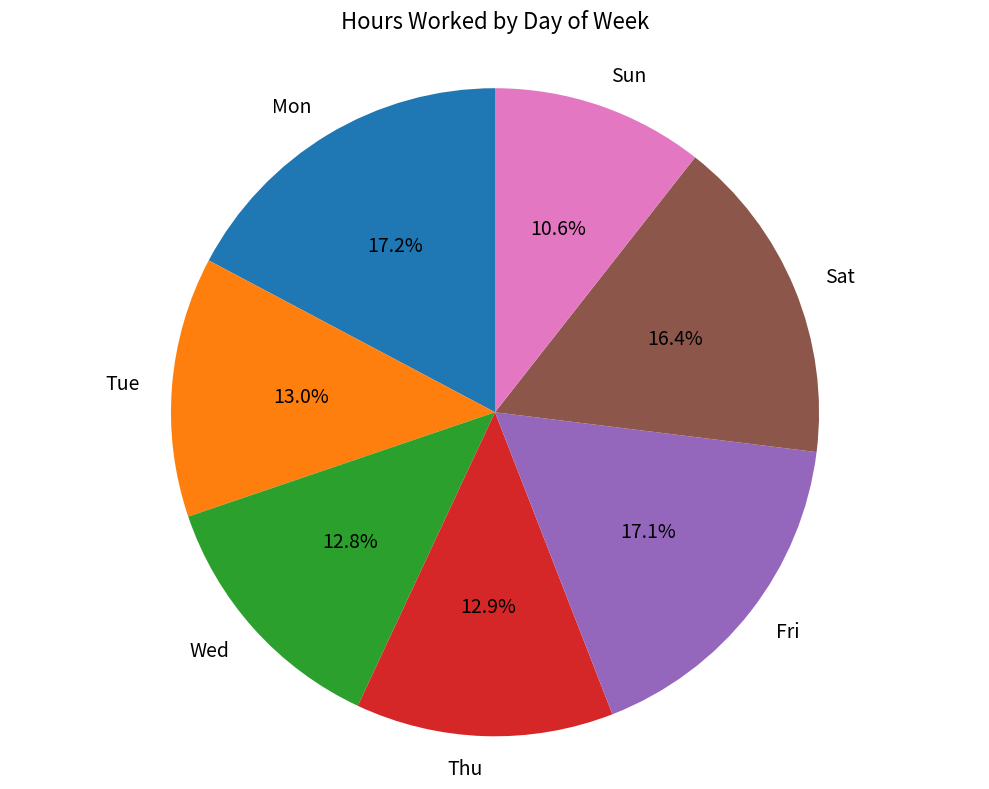

Is it true that Sat is 1% of the pie?

False